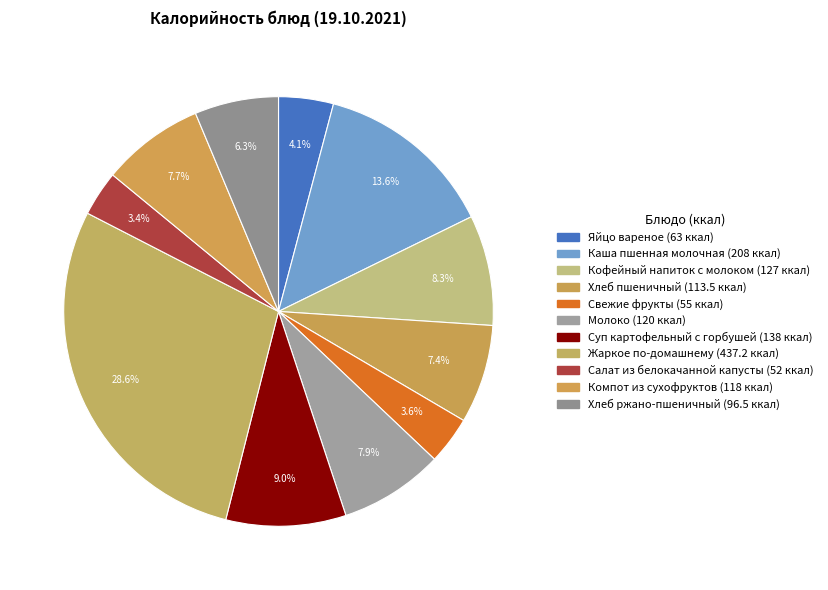

Combined, do Каша пшенная молочная and Свежие фрукты account for over 50%?

No